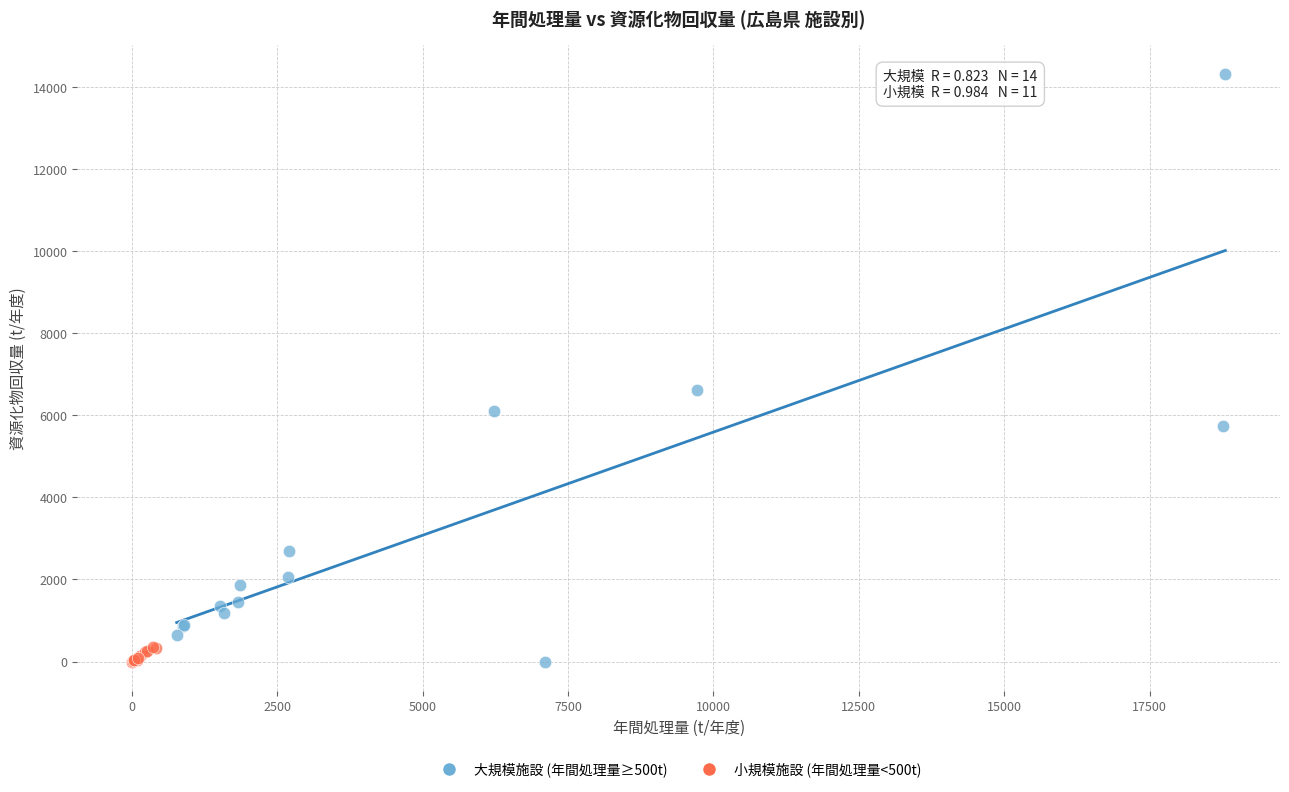

Which series has the largest Y range (max minus min)?

大規模施設 (年間処理量≥500t)